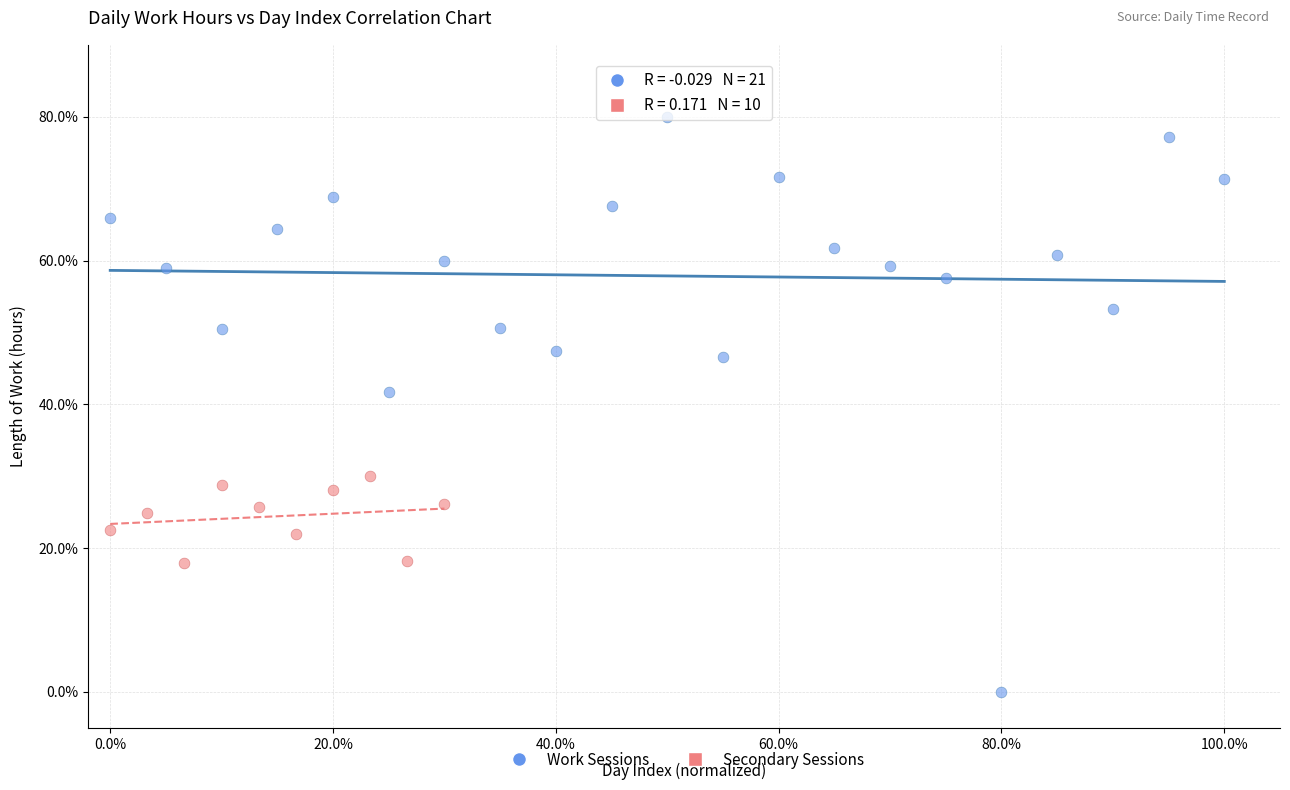

Which series contains the lowest Y value?

Work Sessions